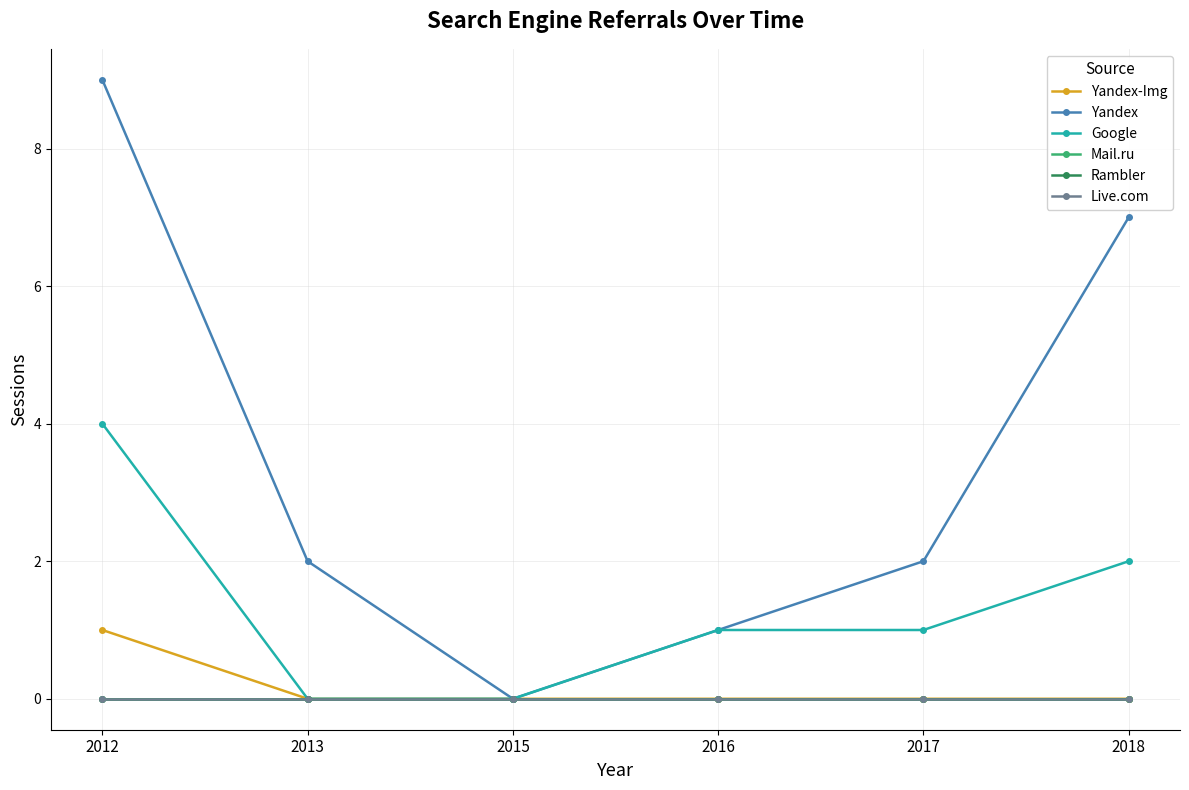

Between 2012 and 2018, which series saw the biggest shift?

Yandex